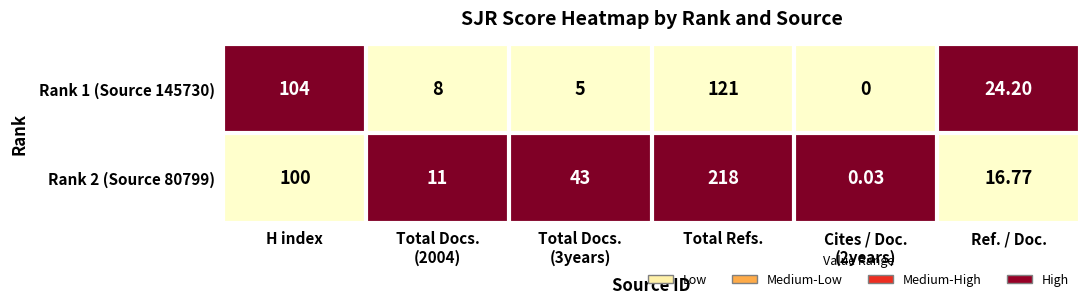

Which series changed the most between Total Docs.
(2004) and Cites / Doc.
(2years)?

Rank 2 (Source 80799)